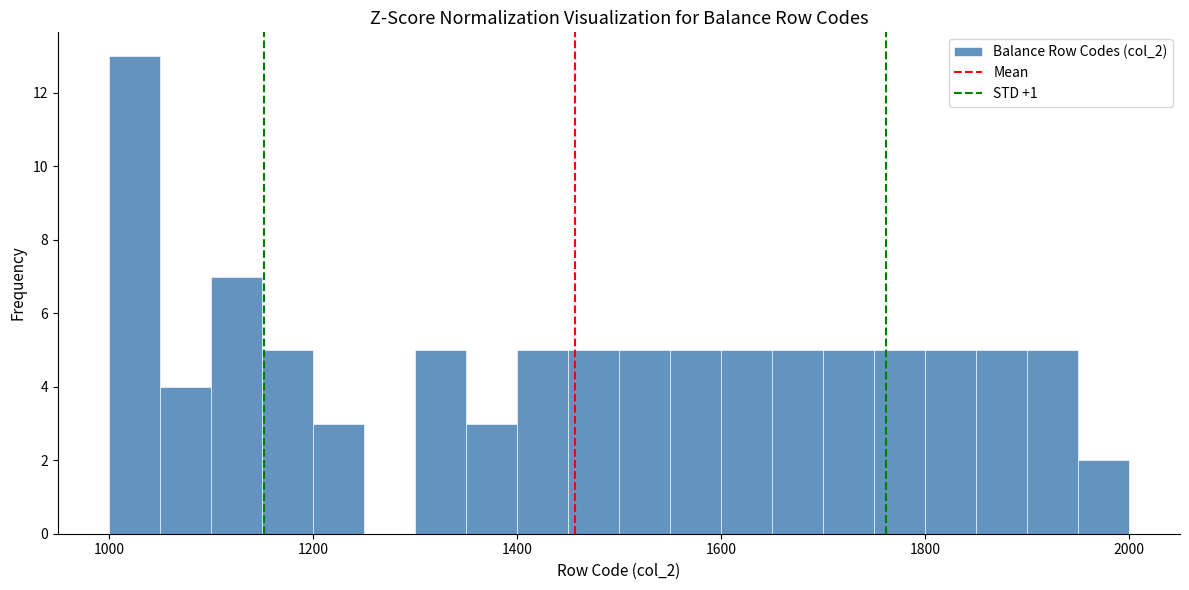

Around what value on the x-axis is the tallest bar? Give the approximate position of its centre, as read against the axis.

1020